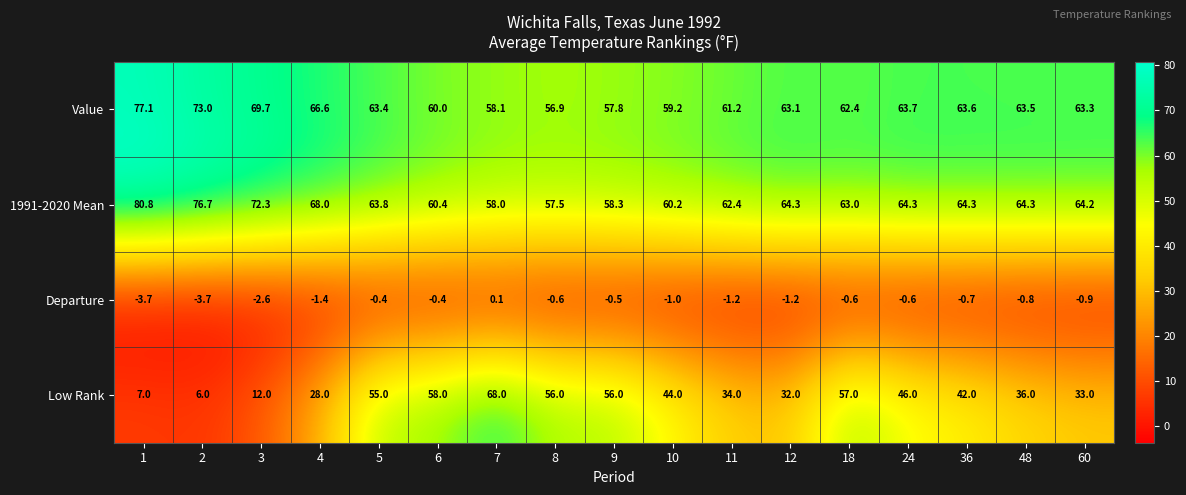

True or false: Low Rank has a value of 10.6 at 48.

False